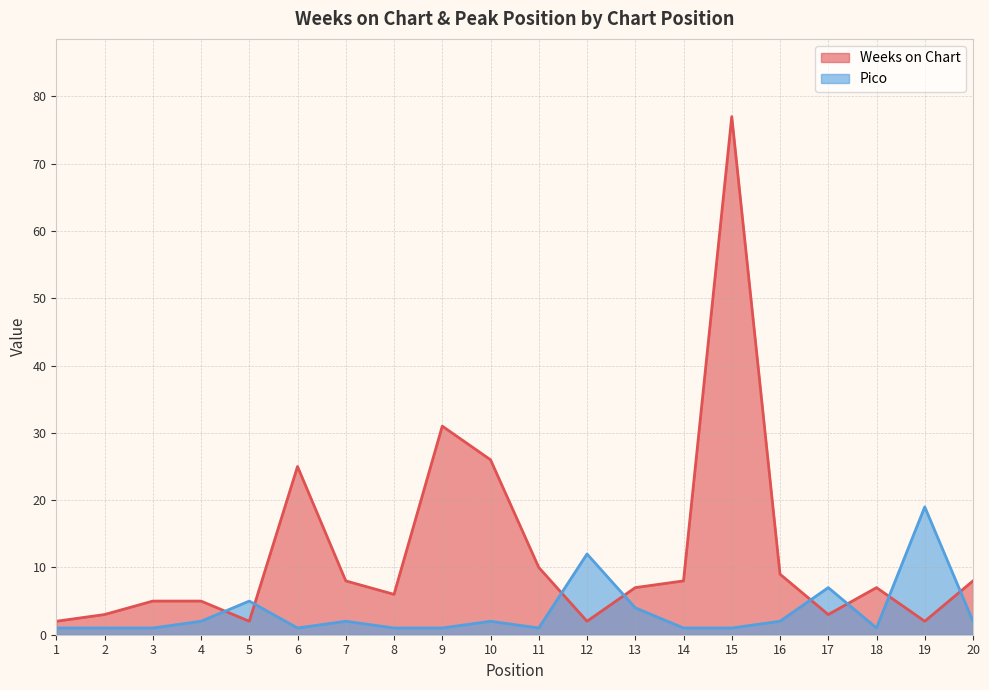

What is the value of the Weeks on Chart point at the 4th from the left?

5